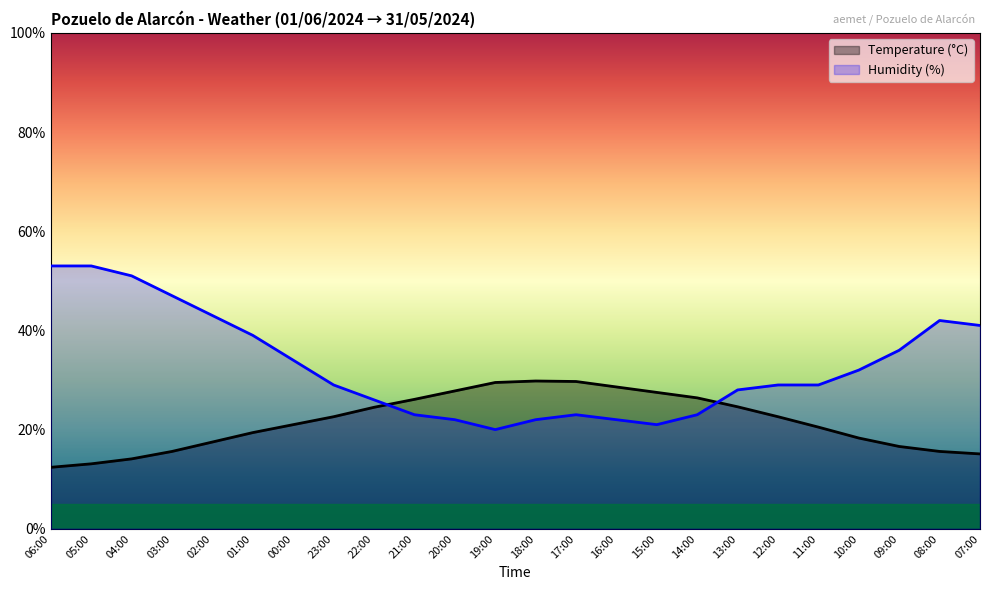

At which category is the sum across all series the highest?

05:00